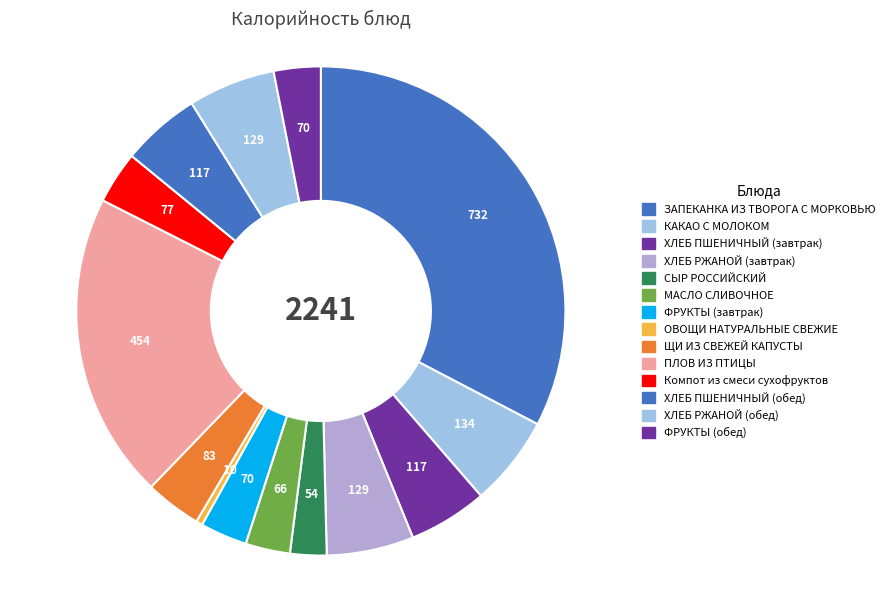

Count the number of slices in the pie.

14